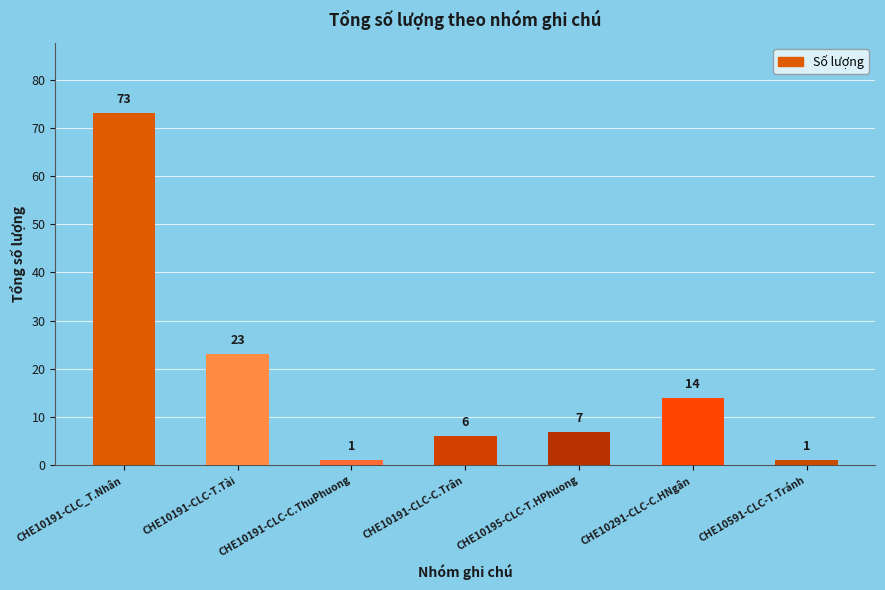

What is the minimum value shown in the chart?

1